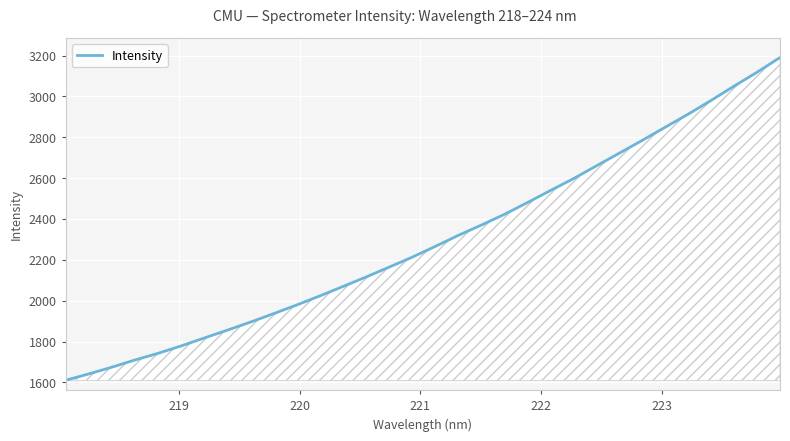

What is the average value?

2295.7